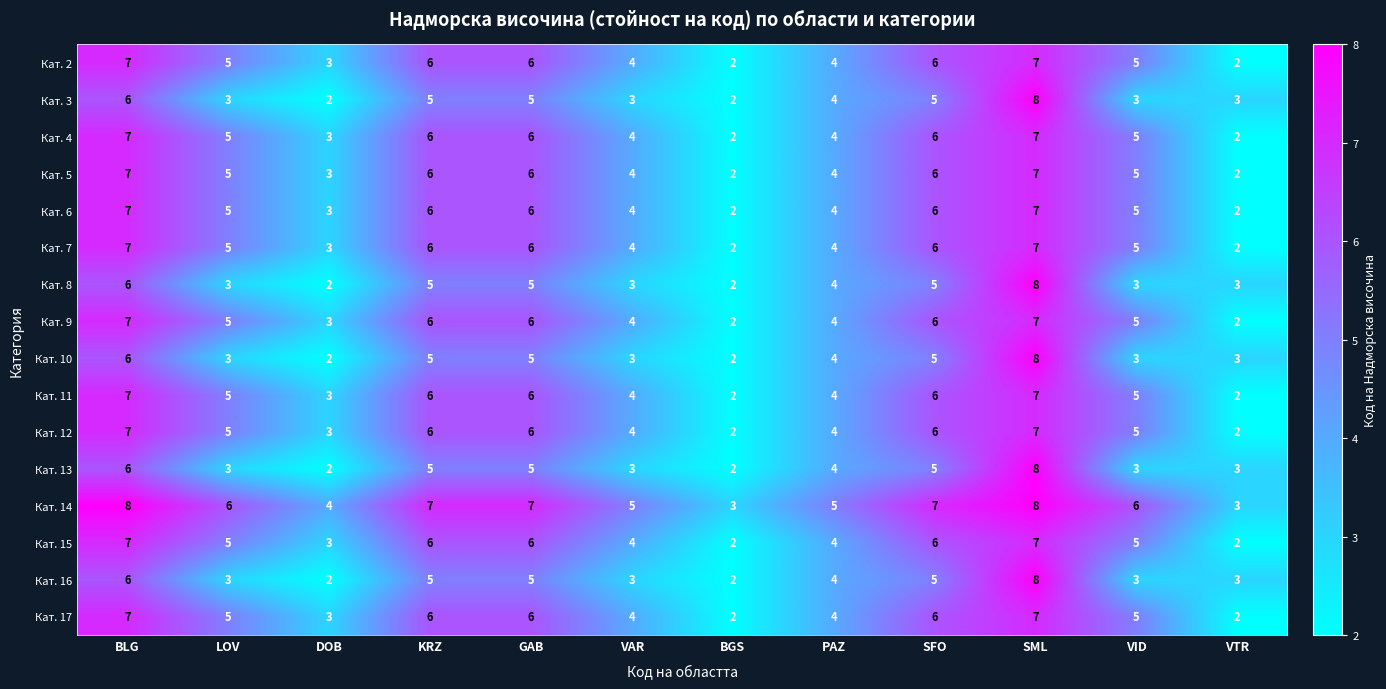

The value of Кат. 17 at GAB is 6. True or false?

True